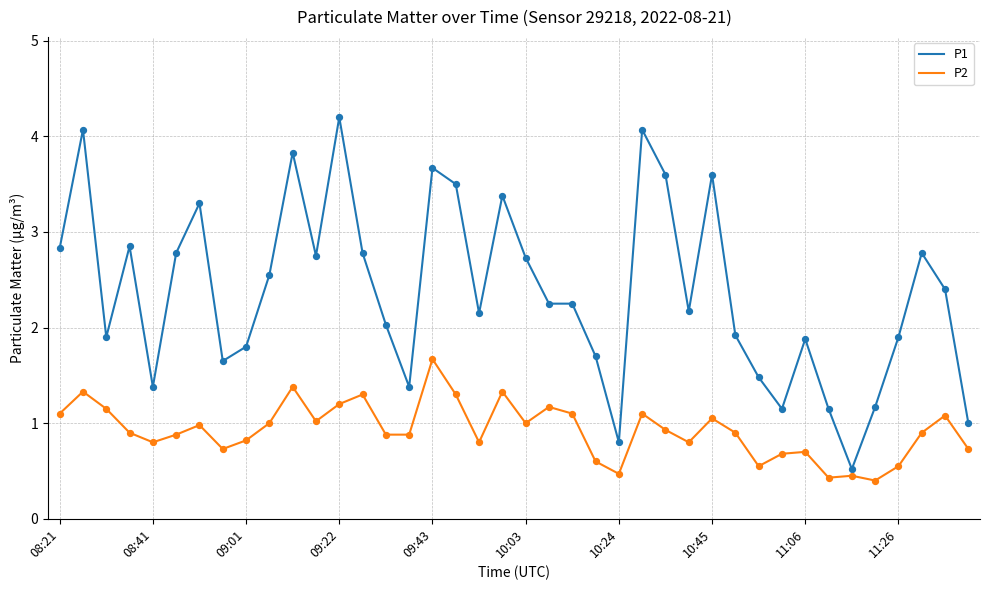

Which series has the widest spread of values?

P1